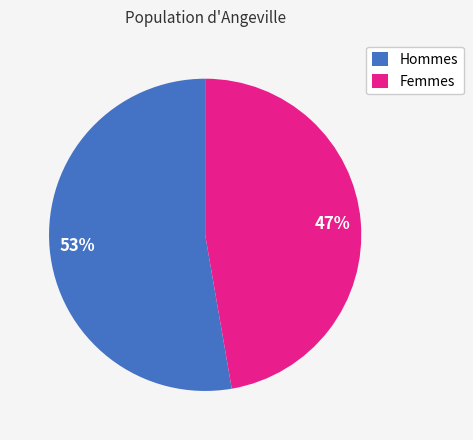

What is the ratio of the value at Femmes to the value at Hommes?

0.9